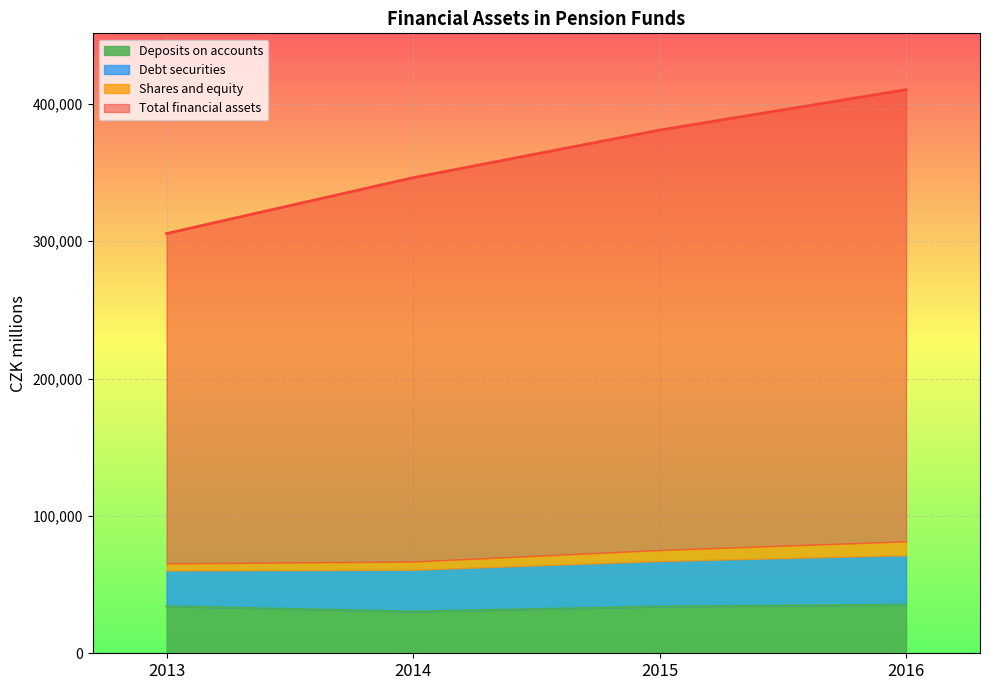

True or false: Deposits on accounts has a value of 14209 at 2013.

False